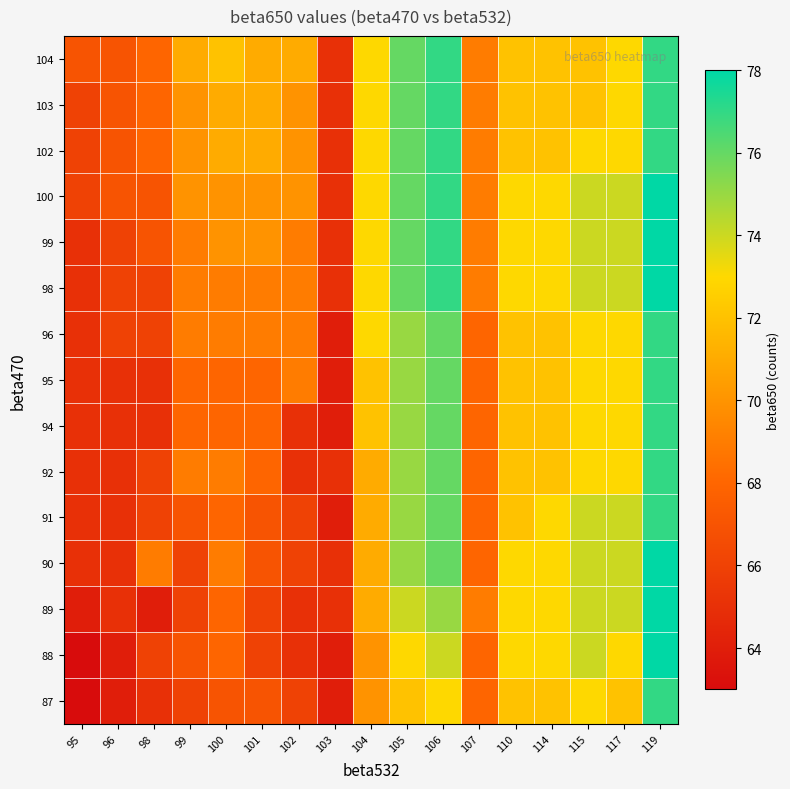

What is the total value across all series at 110?

1086